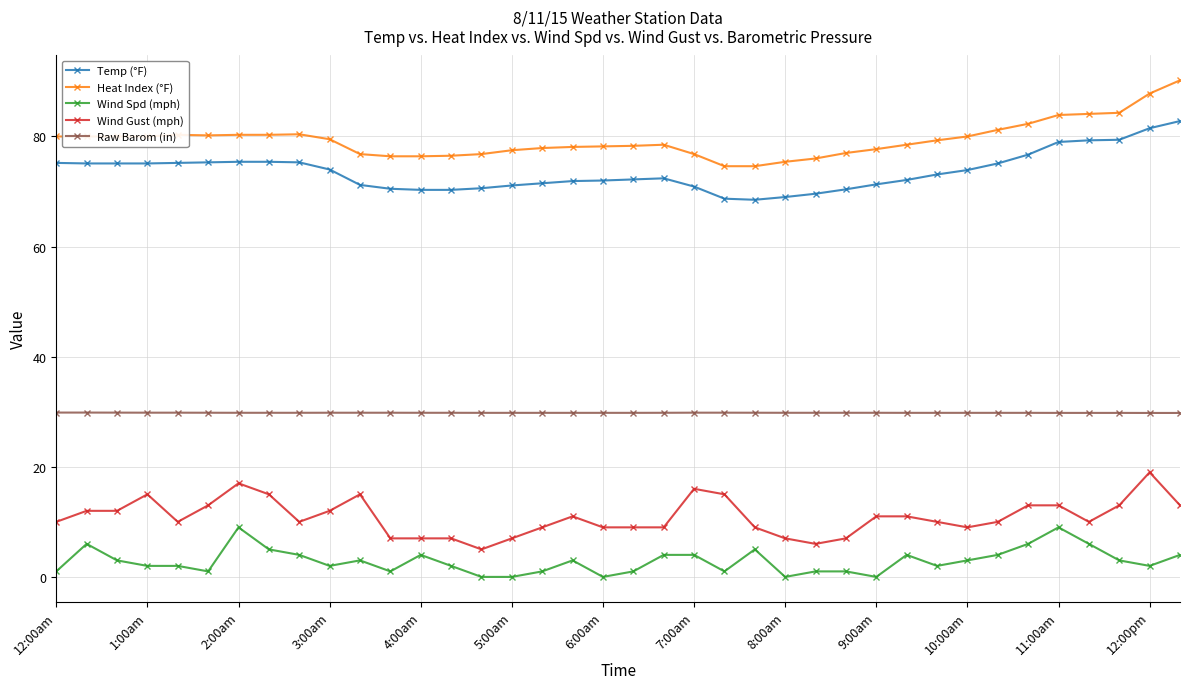

List the series in order of their peak value, lowest first.

Wind Spd (mph), Wind Gust (mph), Raw Barom (in), Temp (°F), Heat Index (°F)